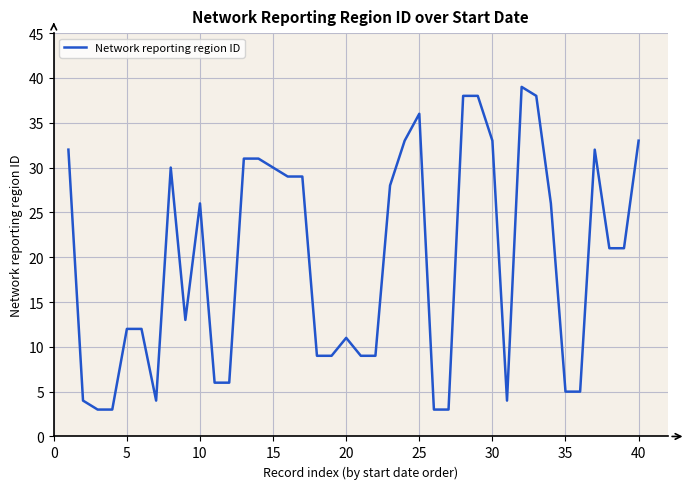

What is the difference between the maximum and minimum values?

36